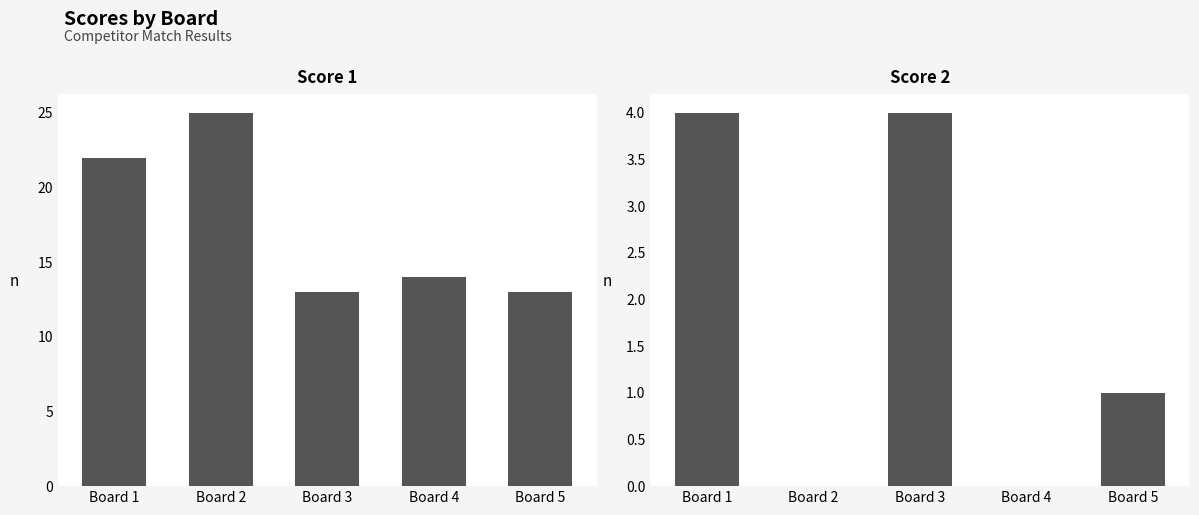

The value of Score 2 at Board 3 is 2. True or false?

False